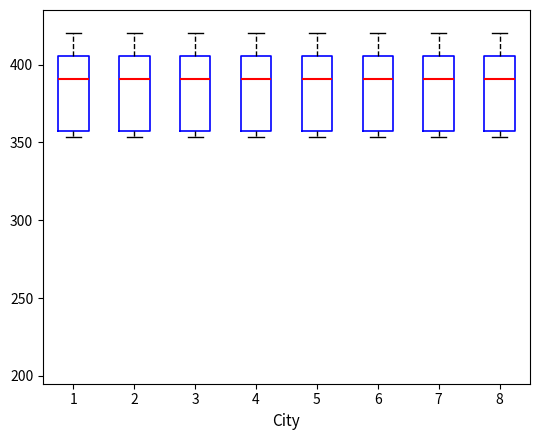

Where is the lower edge of the box at x = 2 on the y-axis? The values are not printed on the chart, so give them approximately, as read against the axis.

355